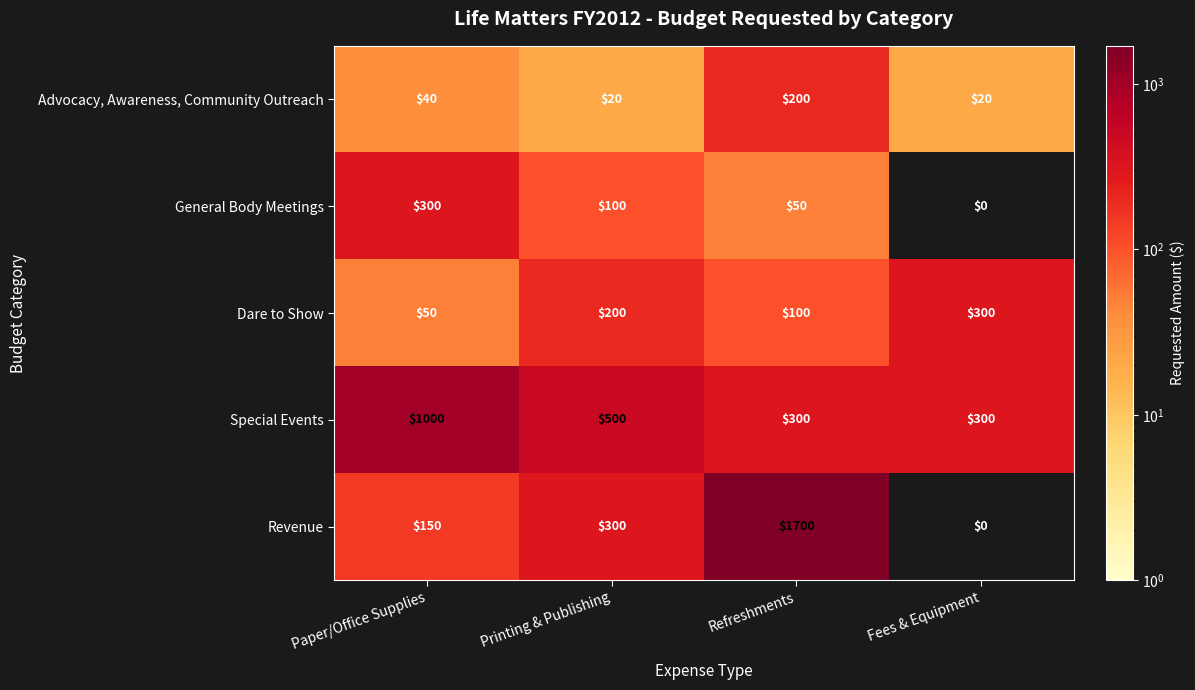

What is the difference between the maximum and minimum values in the General Body Meetings series?

300